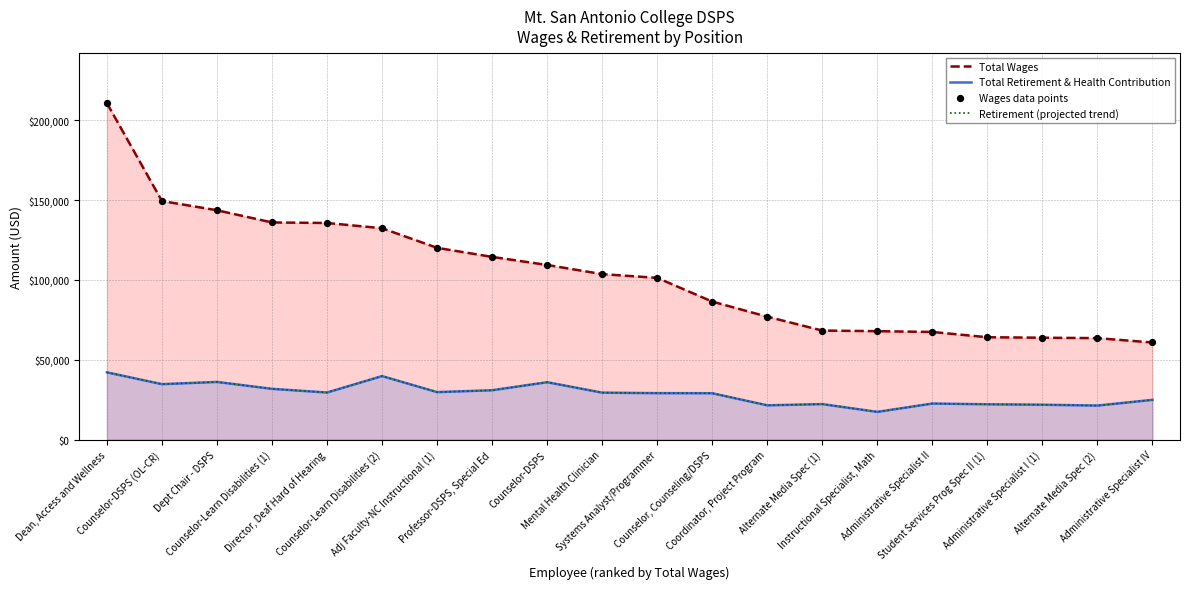

Which series contains the highest Y value?

Total Wages